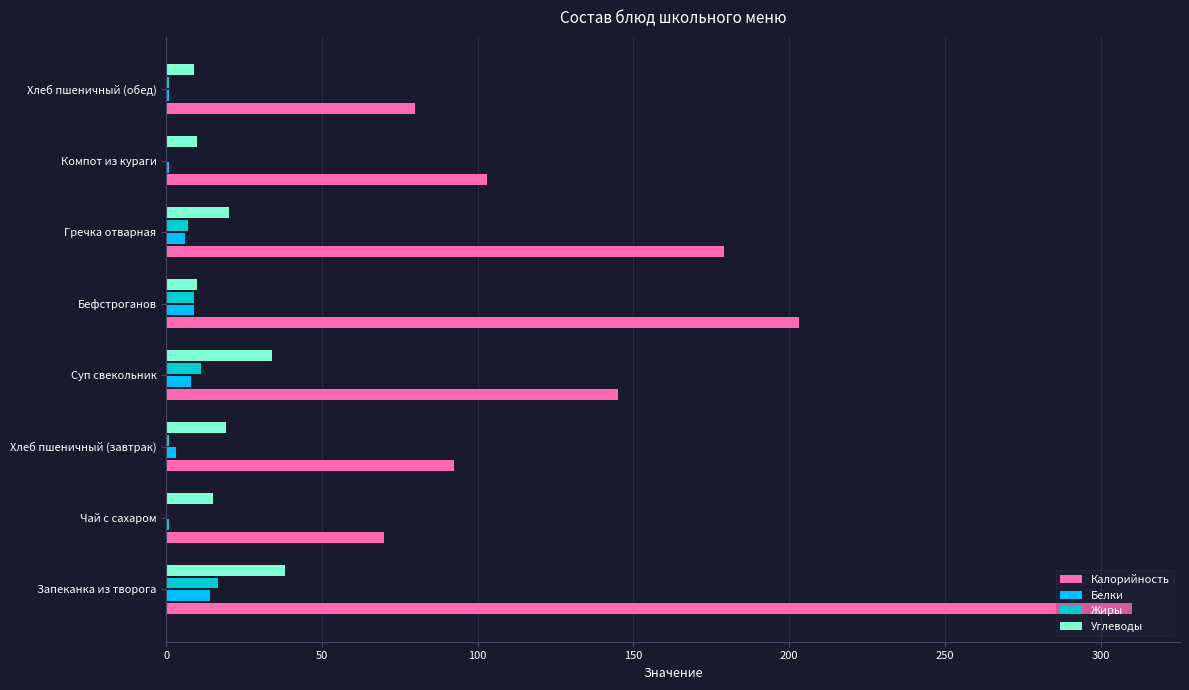

What is the sum of all Калорийность values?

1182.4